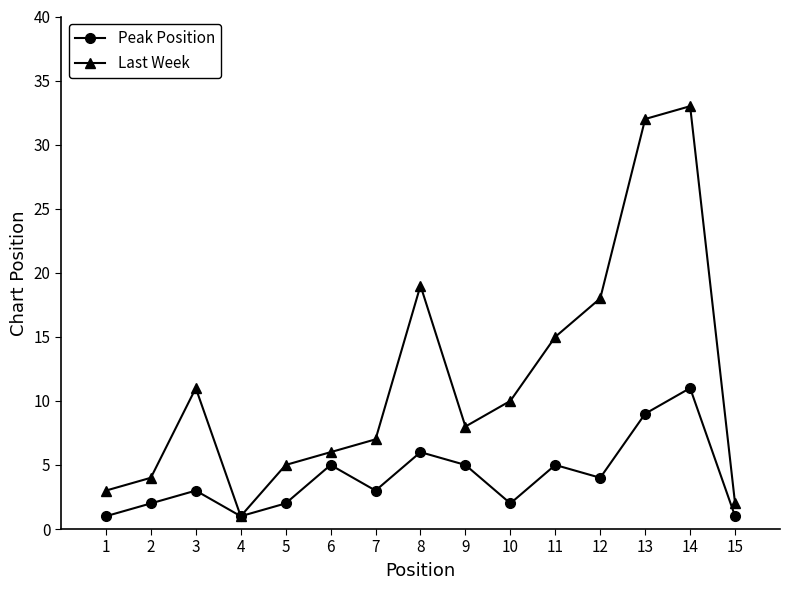

Does the chart have visible grid lines?

No